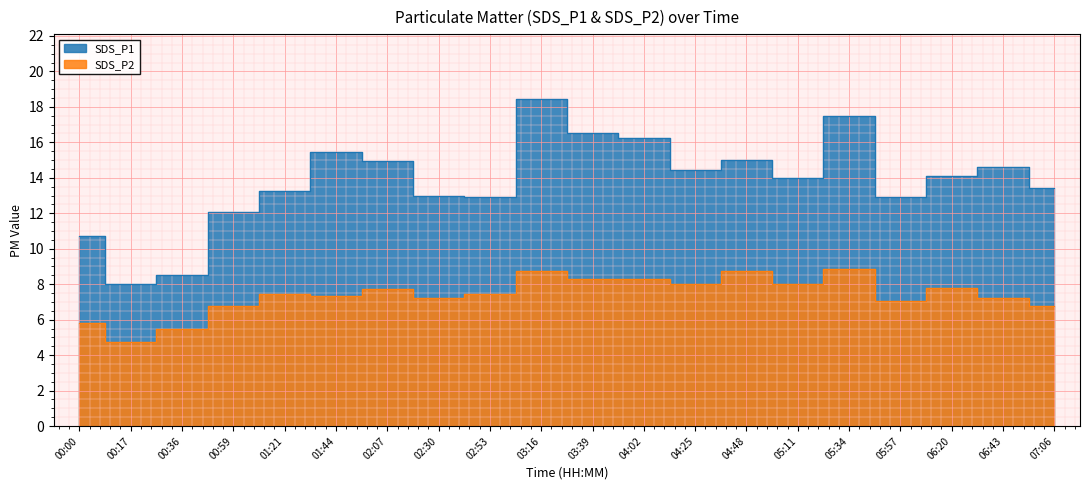

Reading left to right, list all the values displayed in this chart.

SDS_P1: 00:00=10.7	00:17=8.0	00:36=8.5	00:59=12.1	01:21=13.2	01:44=15.4	02:07=14.9	02:30=13.0	02:53=12.9	03:16=18.4	03:39=16.5	04:02=16.2	04:25=14.4	04:48=15.0	05:11=14.0	05:34=17.5	05:57=12.9	06:20=14.1	06:43=14.6	07:06=13.4
SDS_P2: 00:00=5.8	00:17=4.7	00:36=5.5	00:59=6.8	01:21=7.4	01:44=7.3	02:07=7.7	02:30=7.2	02:53=7.4	03:16=8.8	03:39=8.3	04:02=8.3	04:25=8.0	04:48=8.7	05:11=8.0	05:34=8.9	05:57=7.0	06:20=7.8	06:43=7.2	07:06=6.8